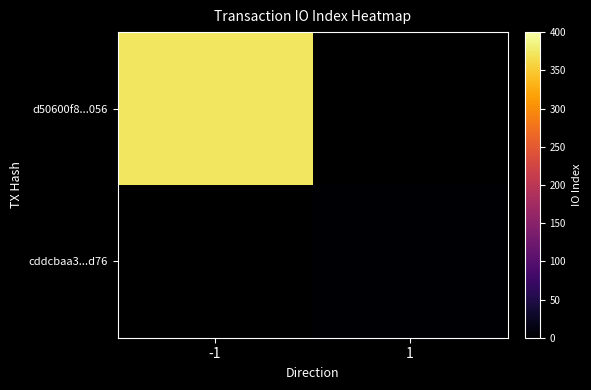

At which label does d50600f8...056 reach its peak?

-1